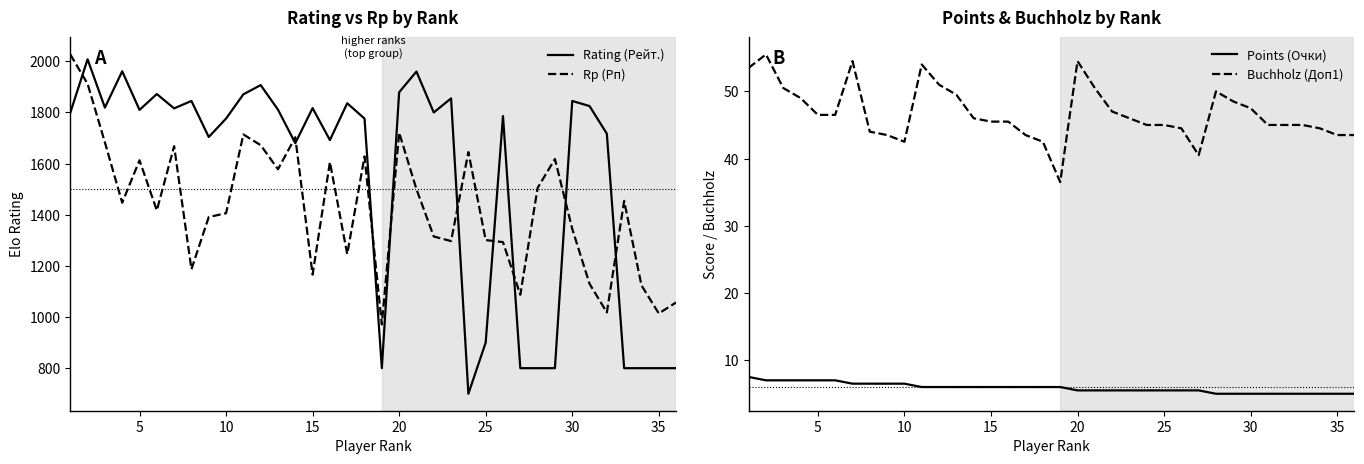

After their last crossing, which series has the higher values: Rp (Рп) or Rating (Рейт.)?

Rp (Рп)